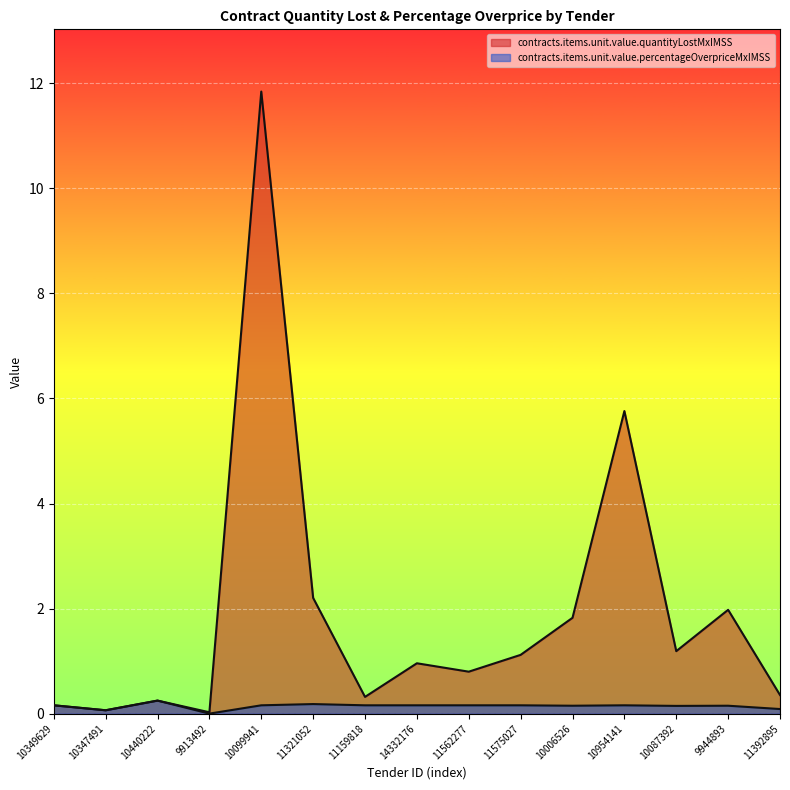

What is the difference between the second highest and second lowest values in the contracts.items.unit.value.quantityLostMxIMSS series?

5.7